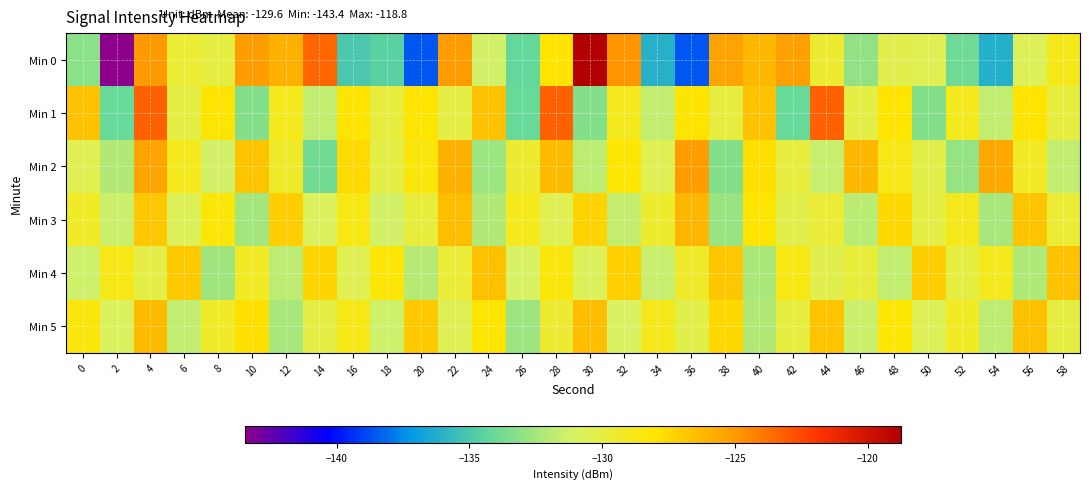

Rank the series by their maximum value, from highest to lowest.

Min 0, Min 1, Min 2, Min 3, Min 5, Min 4